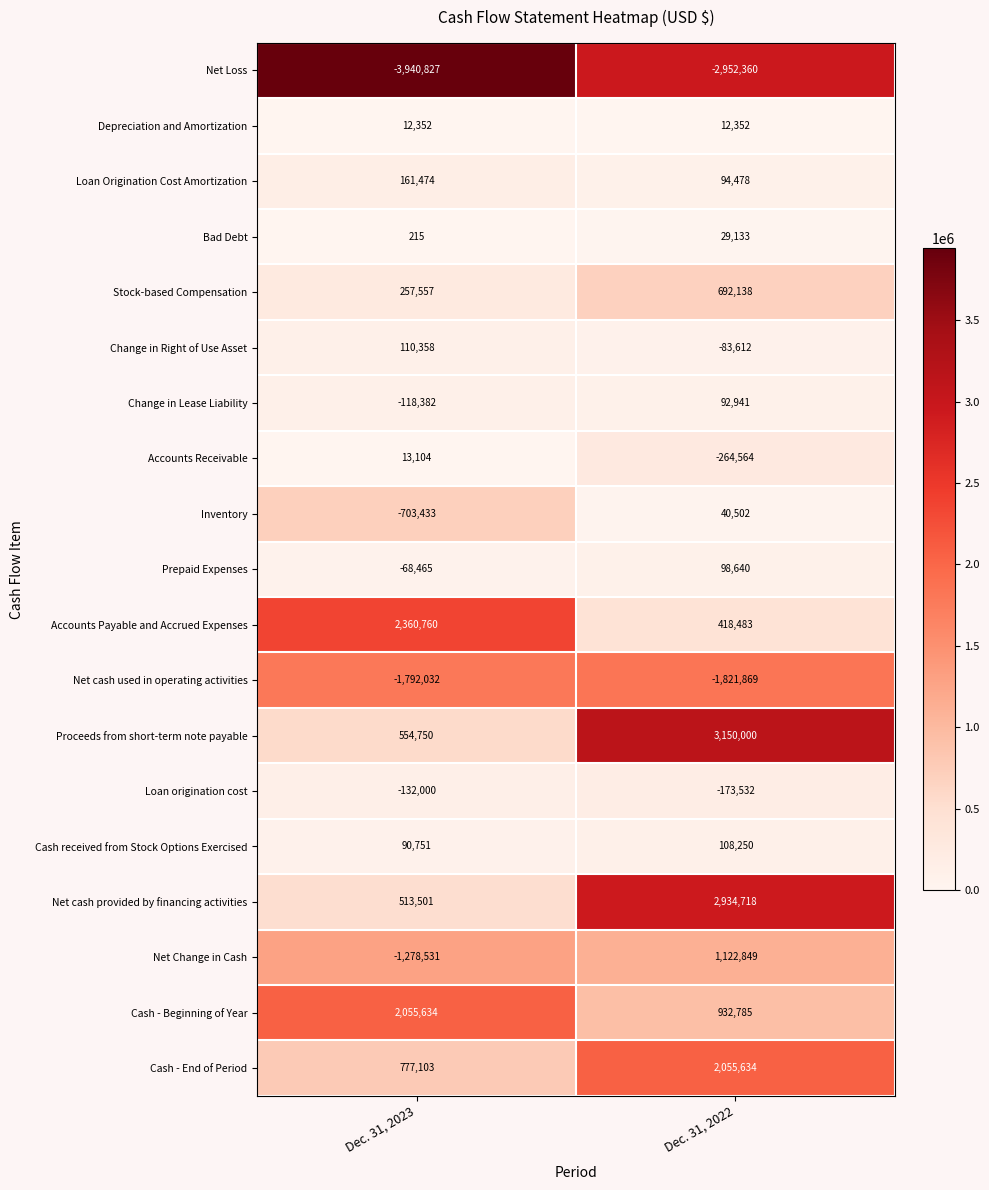

Which series has the largest range (max minus min)?

Proceeds from short-term note payable